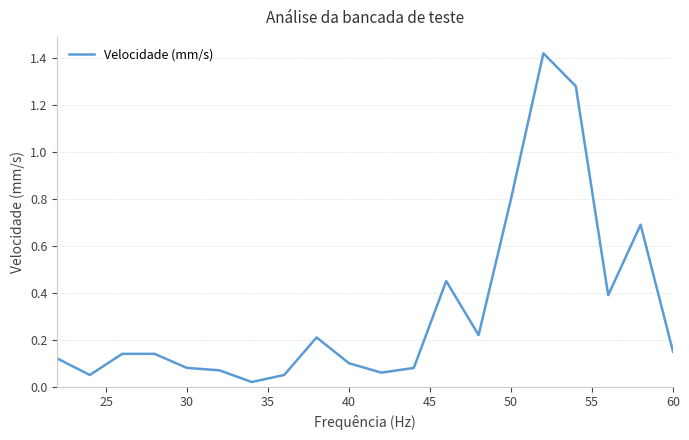

How many lines are shown in the chart?

1